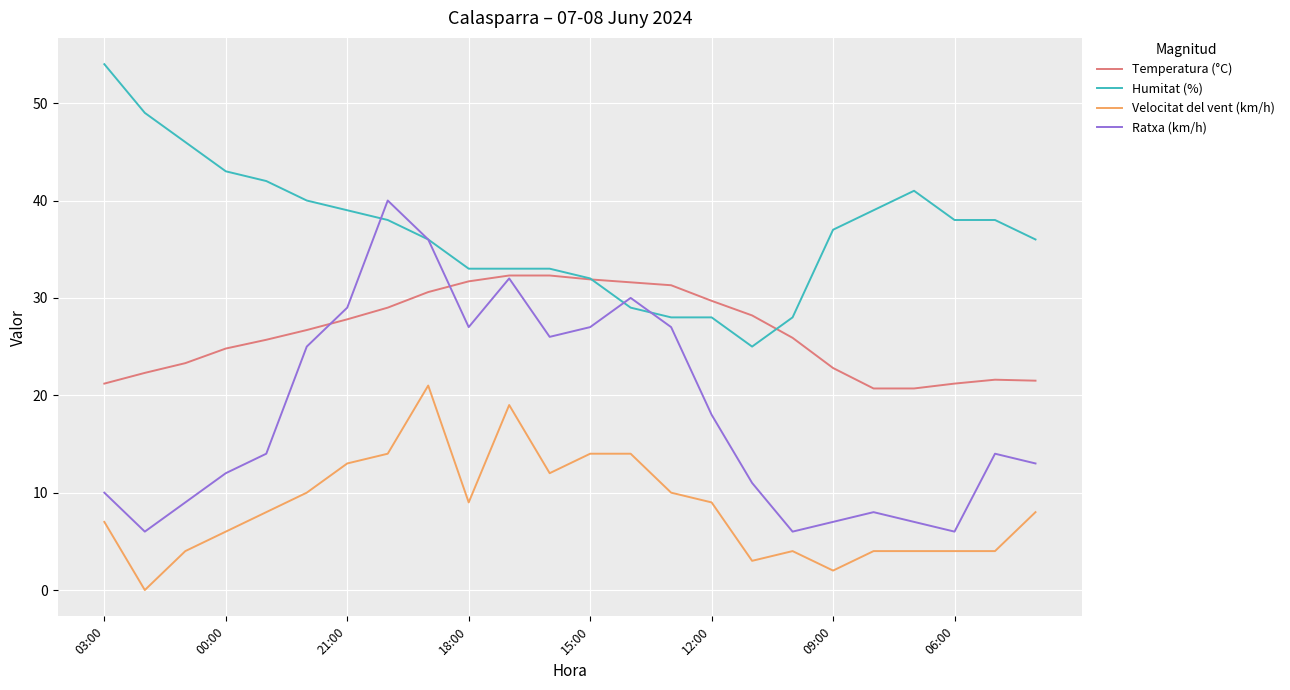

What is the highest value of the Humitat (%) series?

54.0